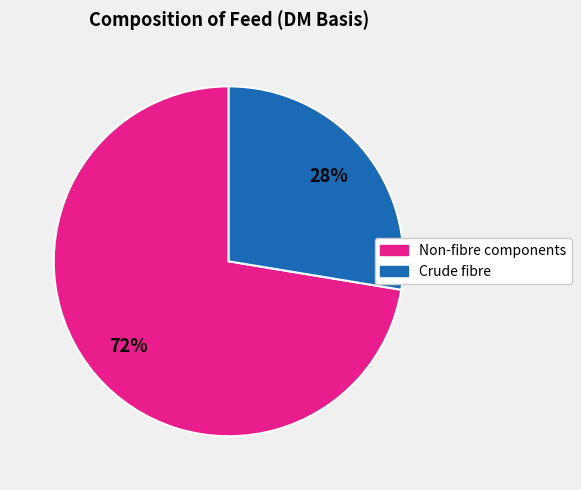

Is there a majority slice in this chart?

Yes